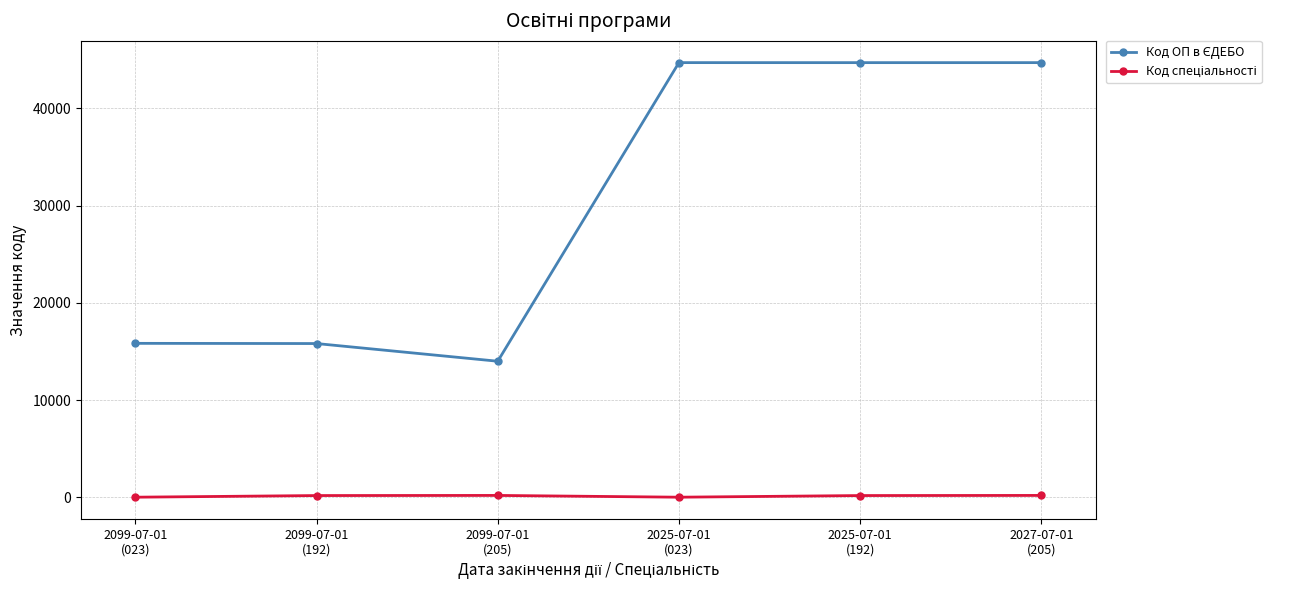

What is the maximum value shown in the chart?

44701